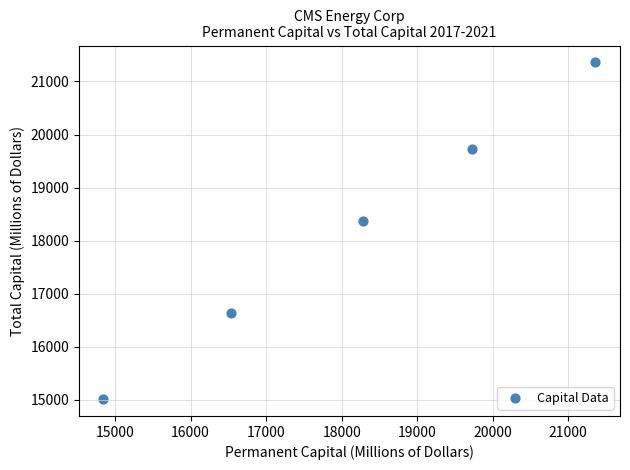

What Y value in the scatter plot is closest to 18187?

18375